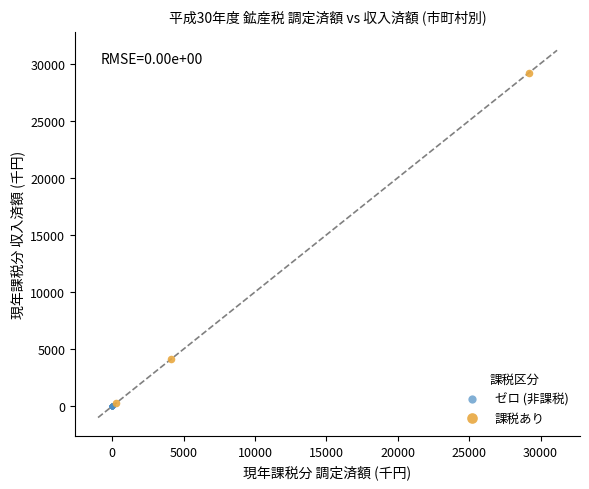

Which series reaches the maximum Y coordinate?

課税あり